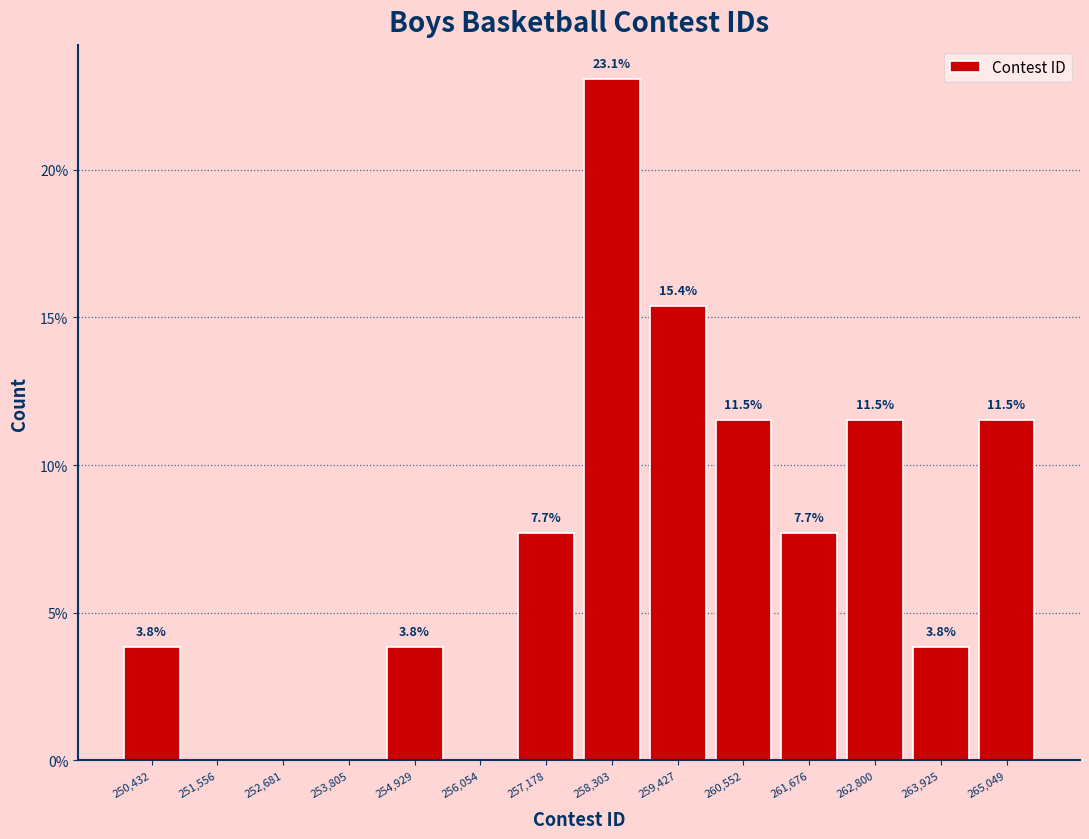

Which range on the x-axis has the tallest bar?

257800 to 258800